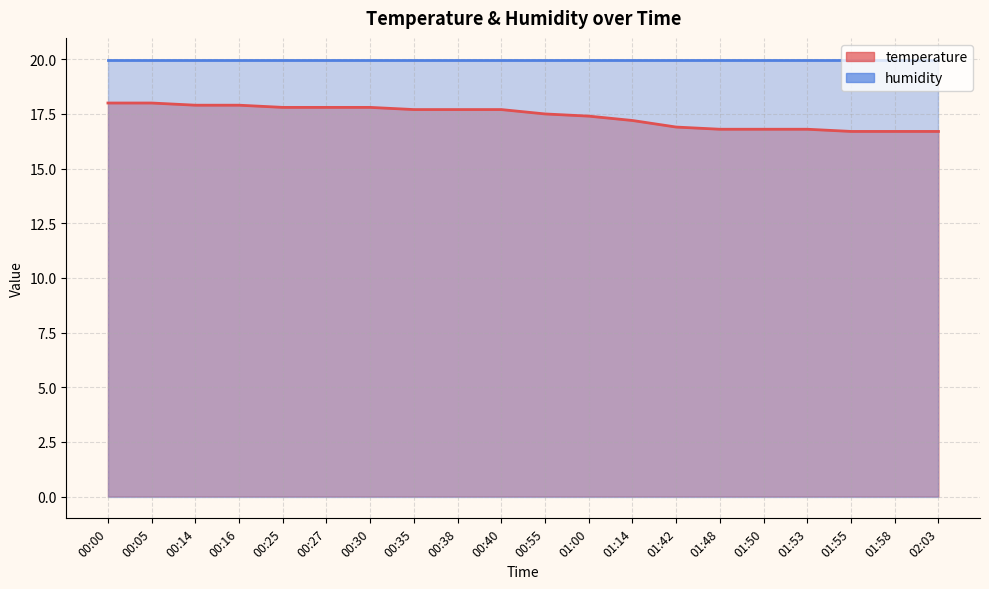

Rank the categories by value from lowest to highest.

01:55, 01:58, 02:03, 01:48, 01:50, 01:53, 01:42, 01:14, 01:00, 00:55, 00:35, 00:38, 00:40, 00:25, 00:27, 00:30, 00:14, 00:16, 00:00, 00:05